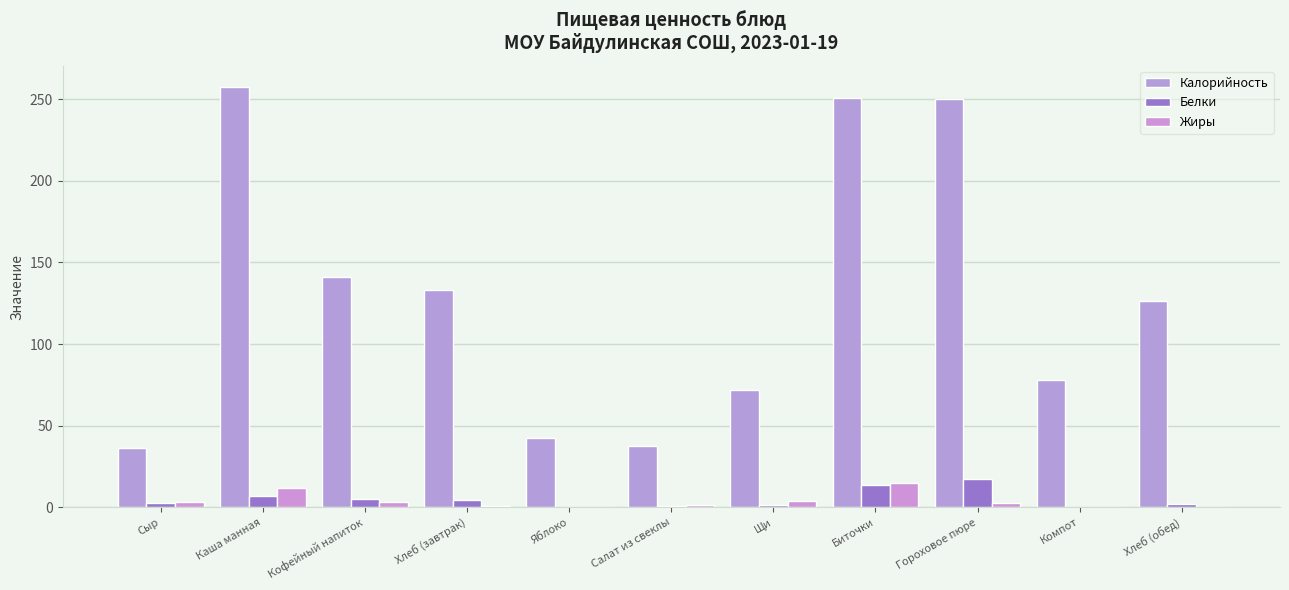

What is the difference between the maximum and minimum values in the Белки series?

17.2